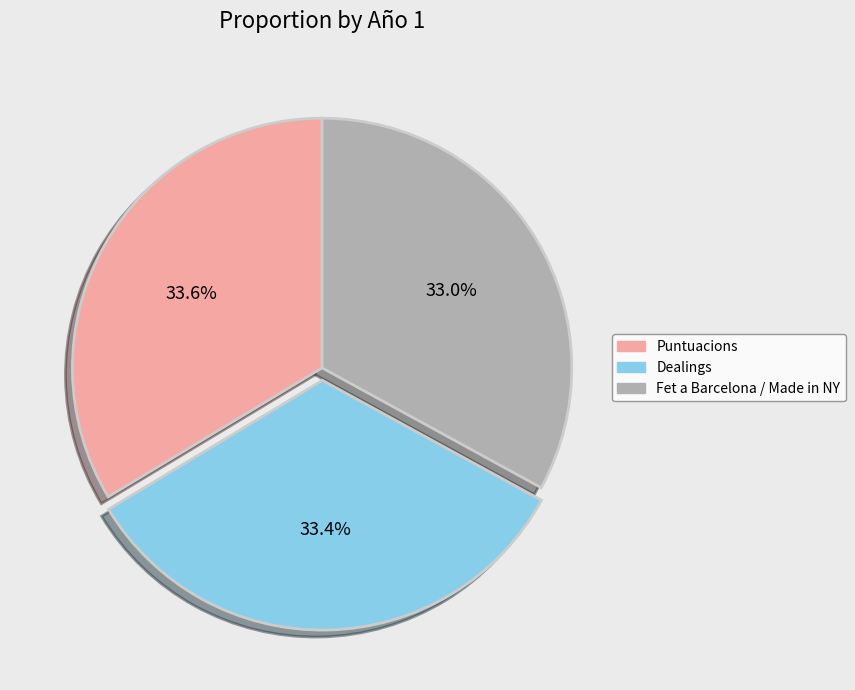

How many segments does this pie chart have?

3